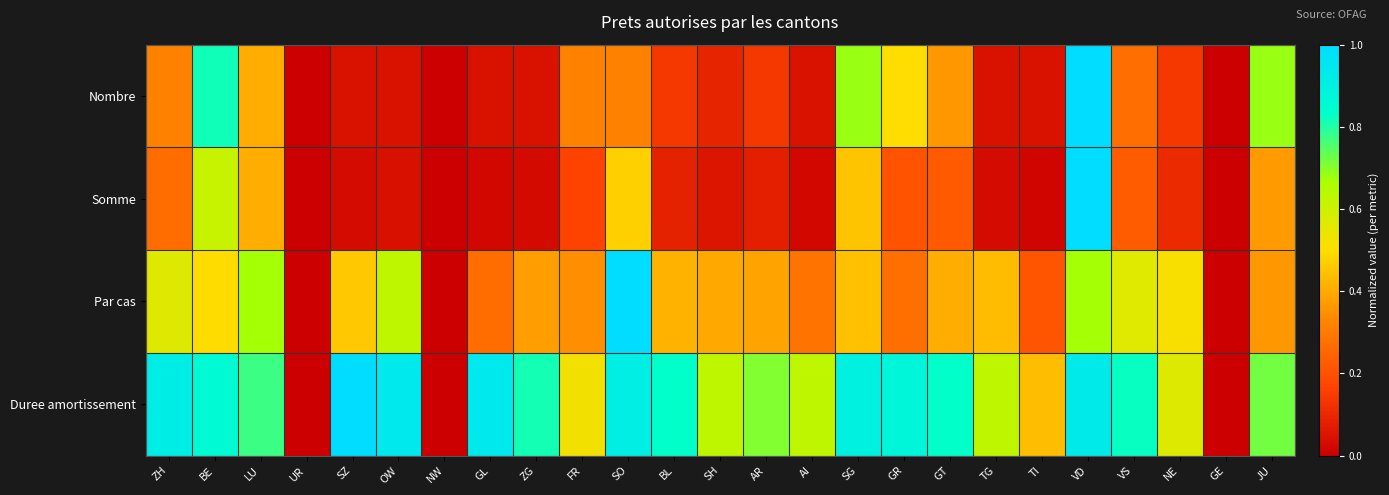

Which series has the largest range (max minus min)?

Nombre